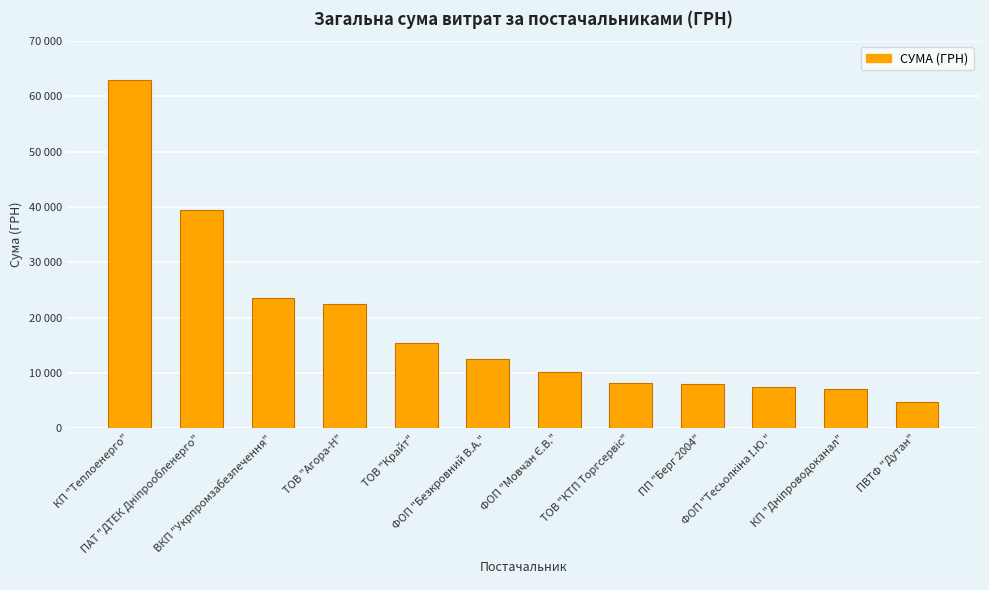

What is the average value?

18472.7